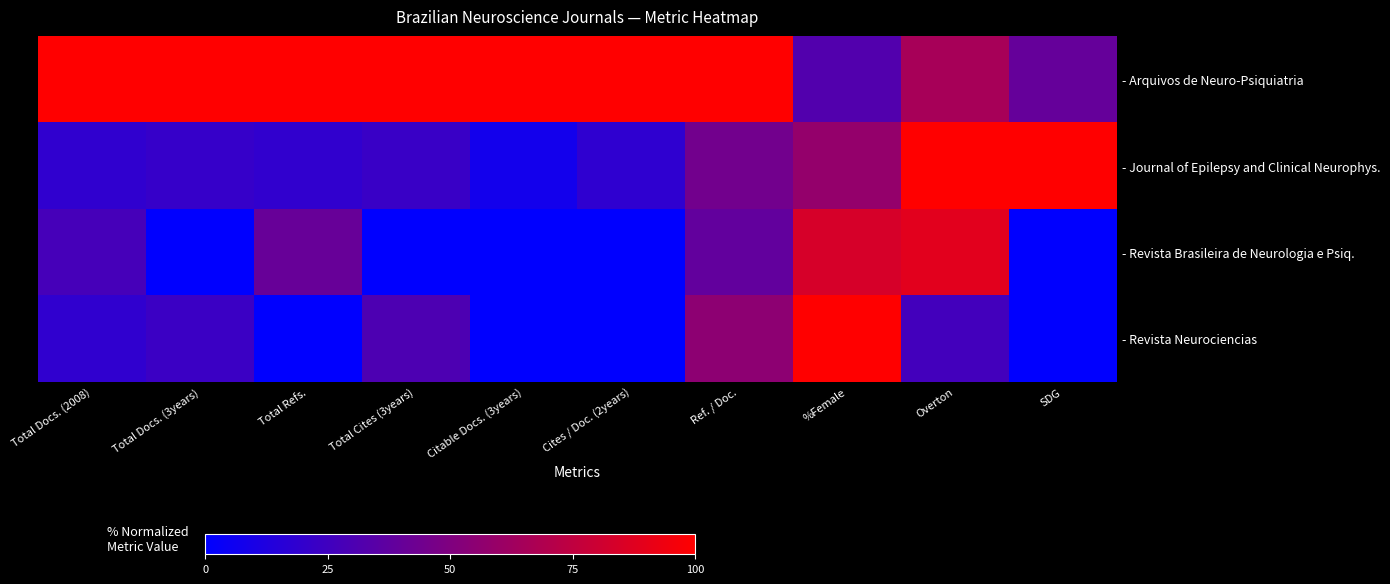

List the series in order of their peak value, lowest first.

- Revista Brasileira de Neurologia e Psiq., - Arquivos de Neuro-Psiquiatria, - Journal of Epilepsy and Clinical Neurophys., - Revista Neurociencias